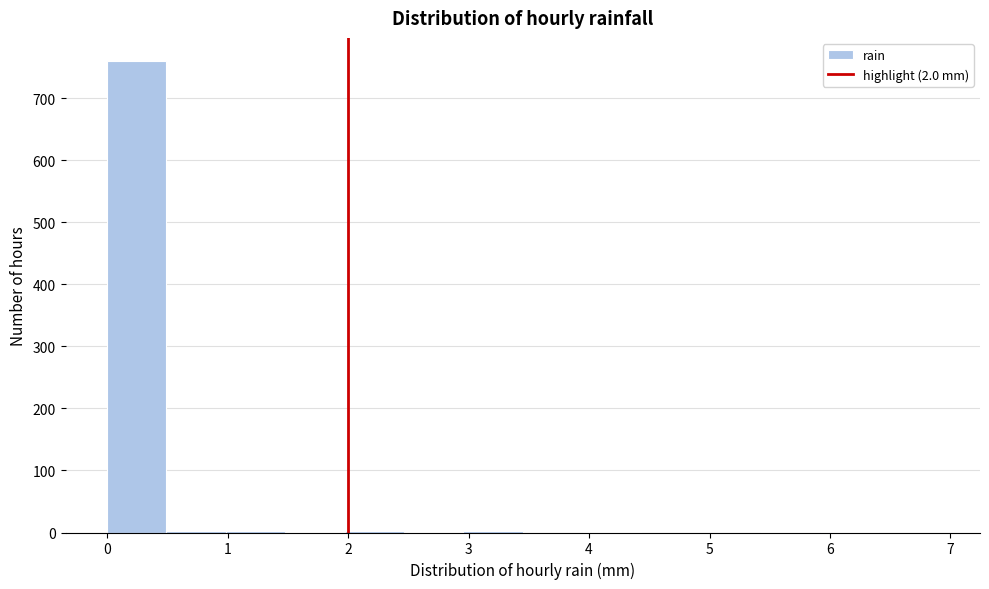

Which range on the x-axis has the tallest bar?

0.0 to 0.5